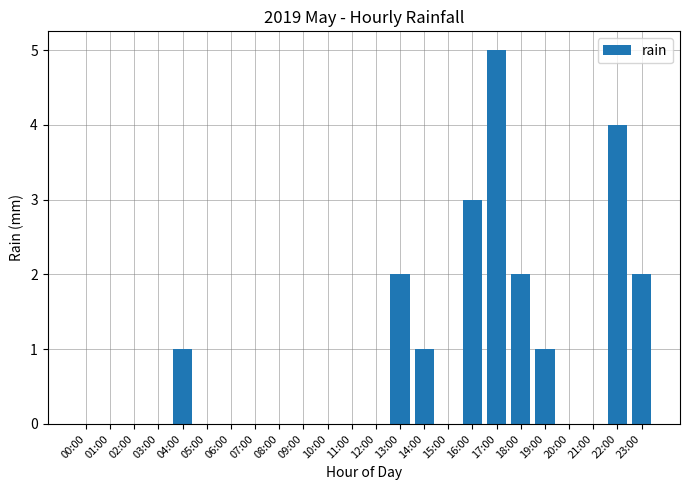

What is the change in value from 04:00 to 13:00?

+1